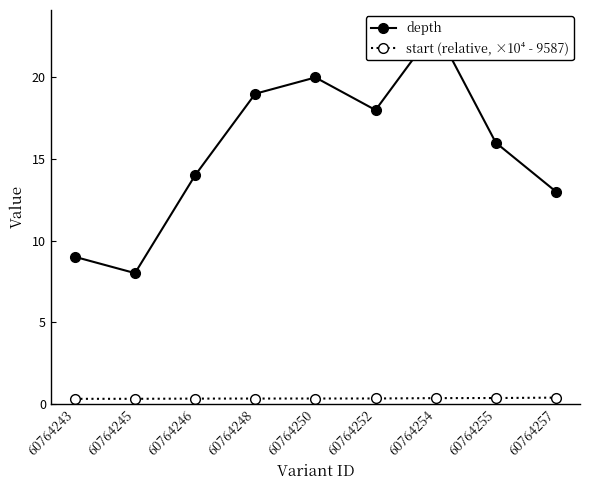

At which category does the chart reach its minimum across all series?

60764243